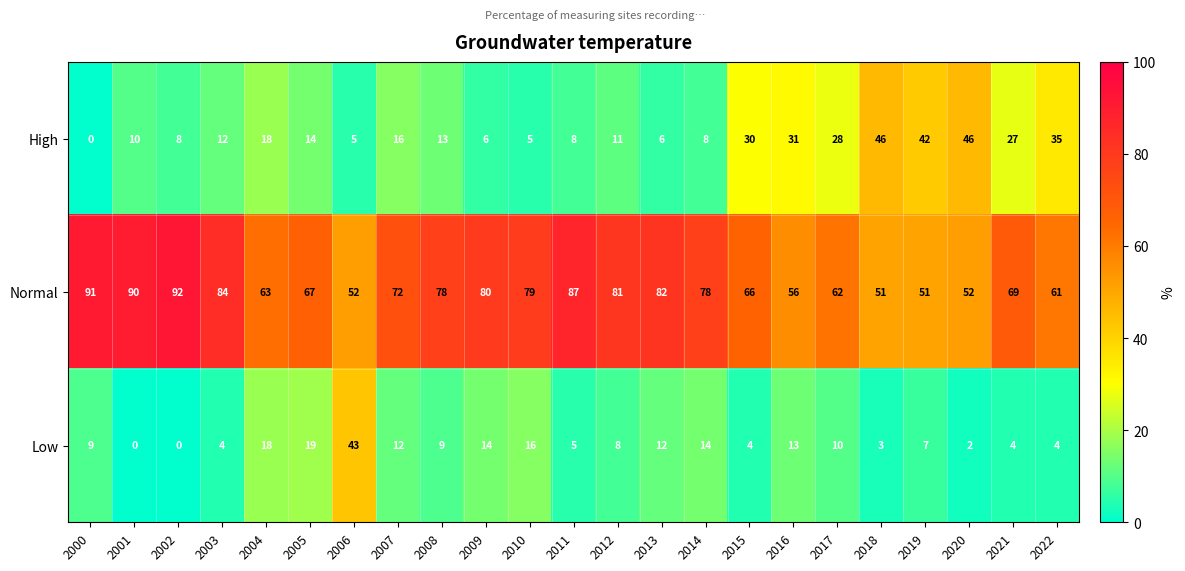

Which series has the largest total across all categories?

Normal